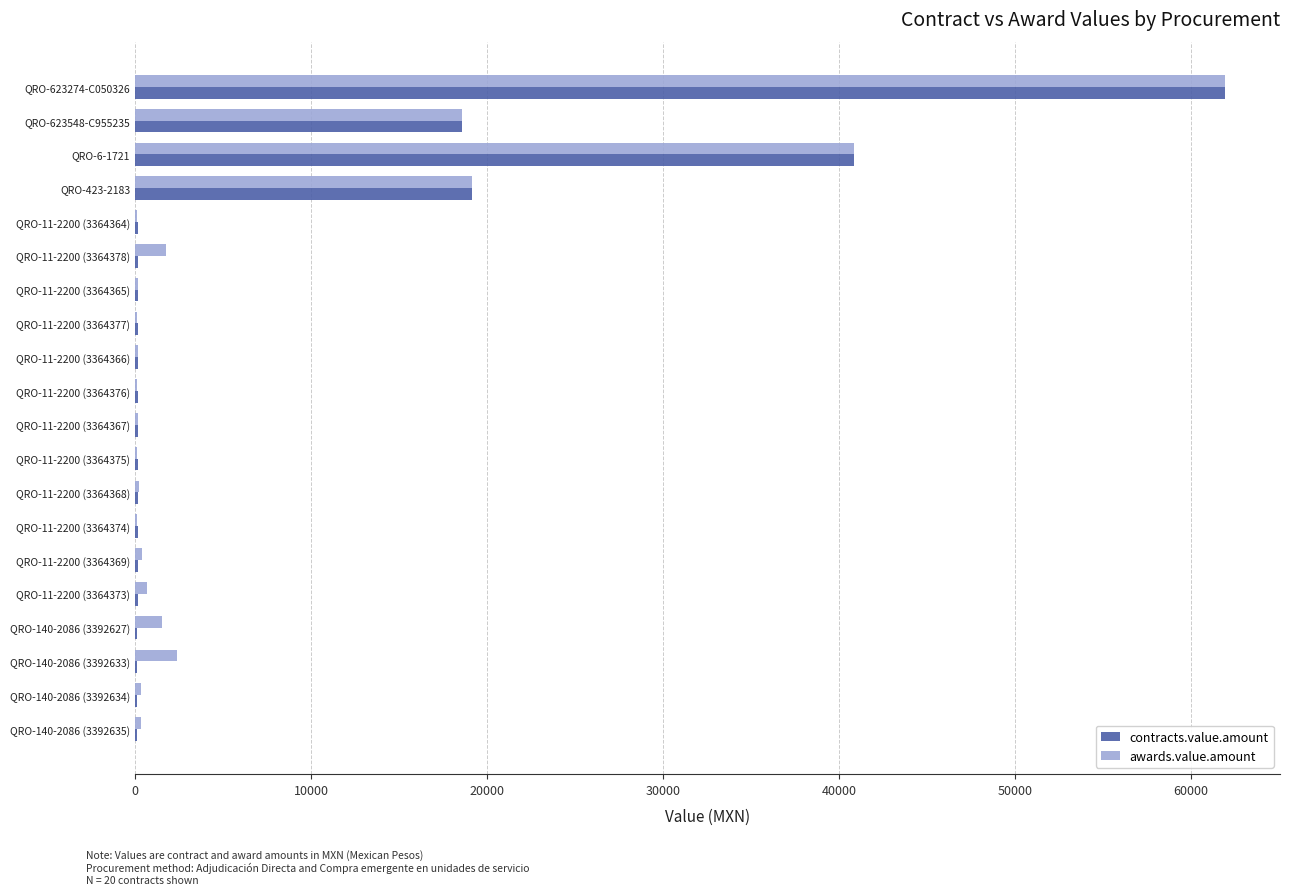

True or false: awards.value.amount has a value of 371.2 at QRO-11-2200 (3364369).

True